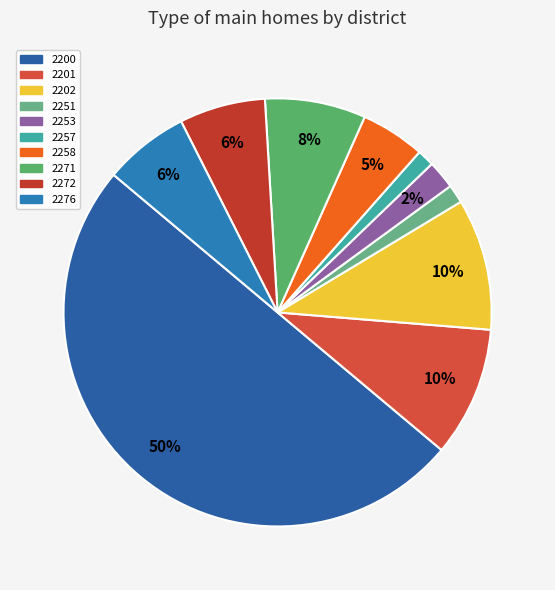

True or false: 2271 accounts for 8% of the total.

True